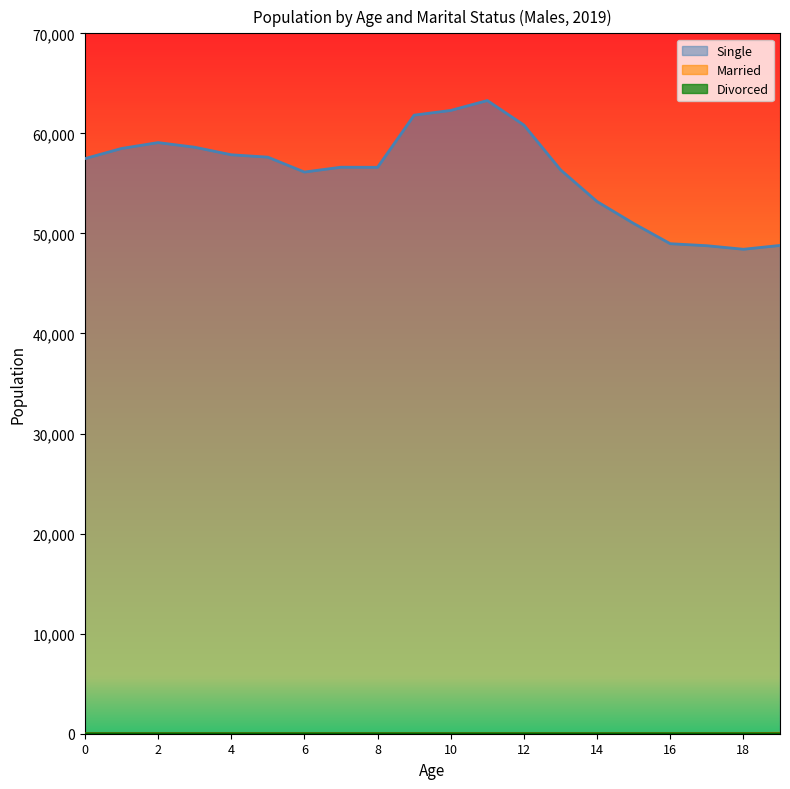

Which series has the largest total across all categories?

Single